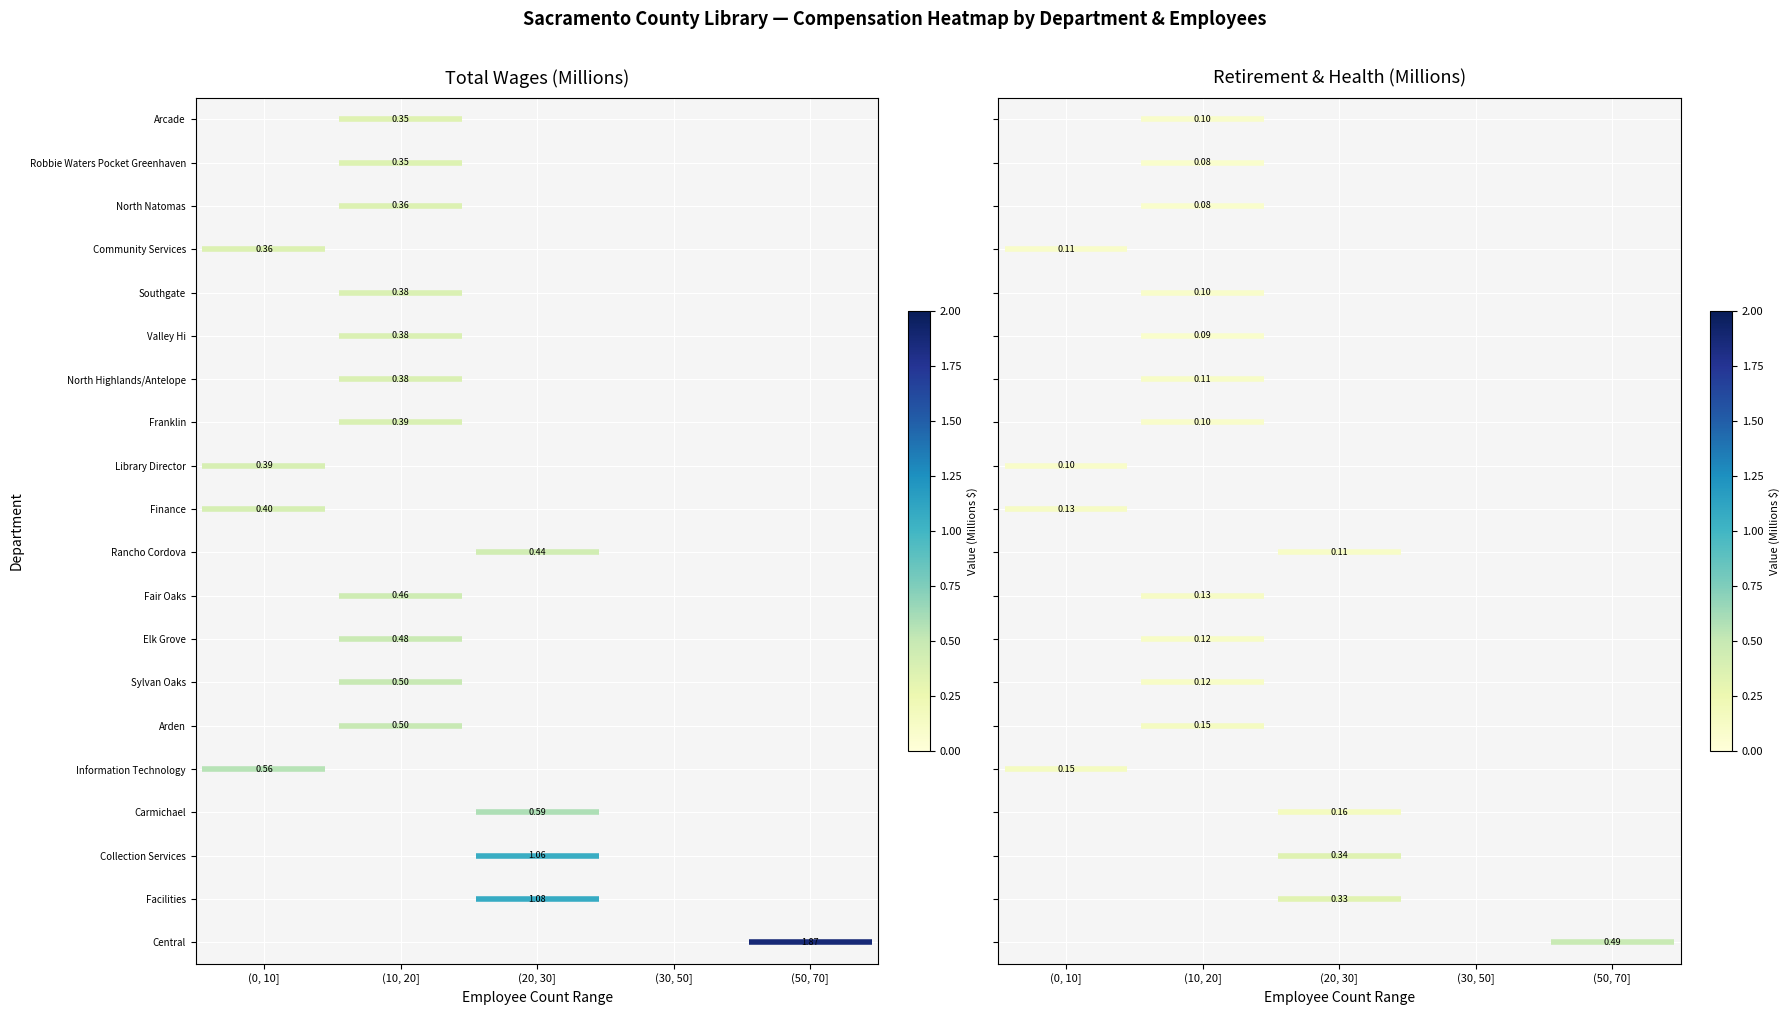

Is it true that Information Technology equals 2 at (0, 10]?

False